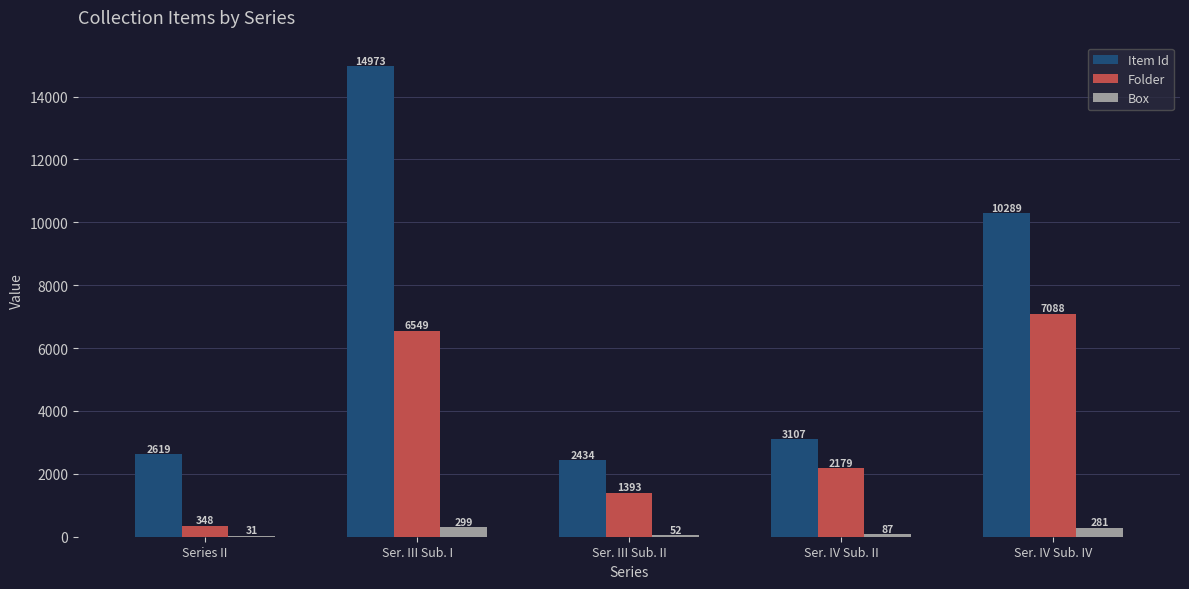

What is the sum of the Item Id values at Ser. III Sub. I and Ser. III Sub. II?

17407